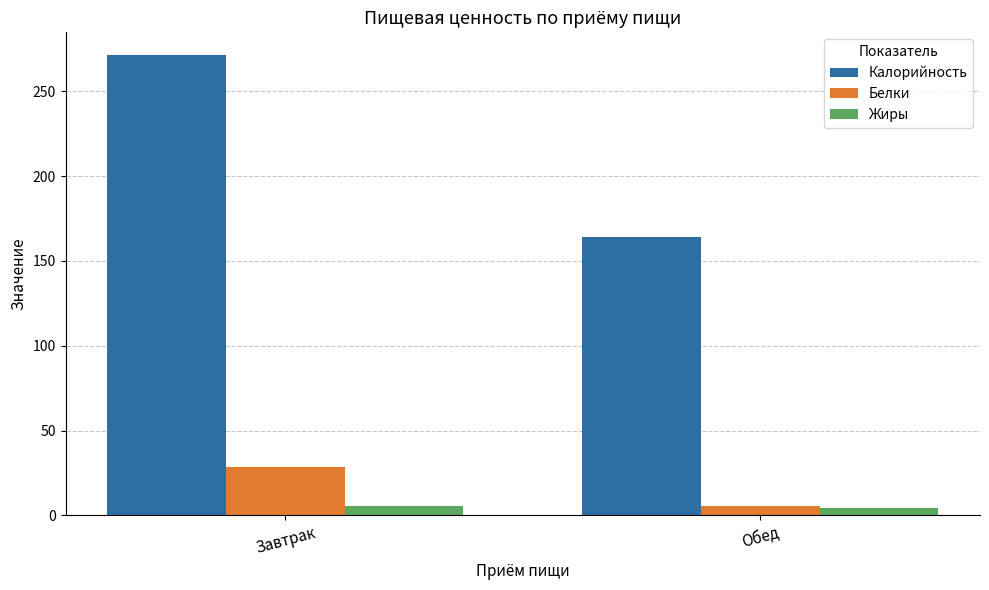

List the series in order of their peak value, lowest first.

Жиры, Белки, Калорийность